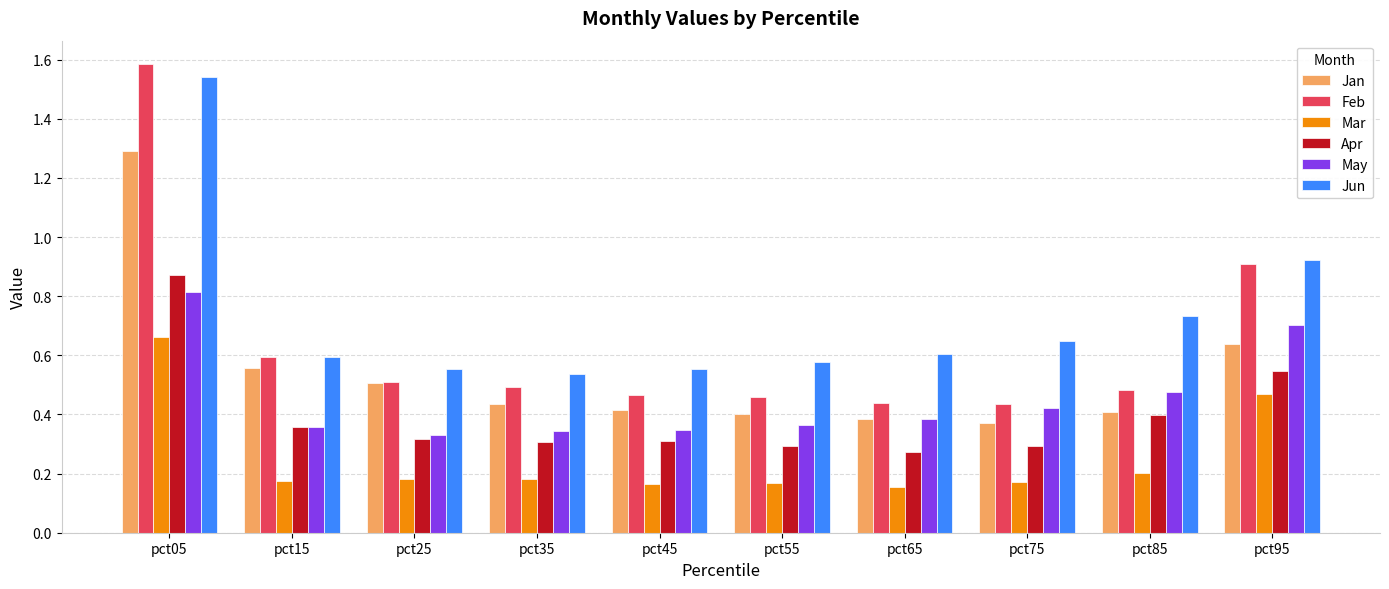

Count the Jan values in the range 0 to 1.

9